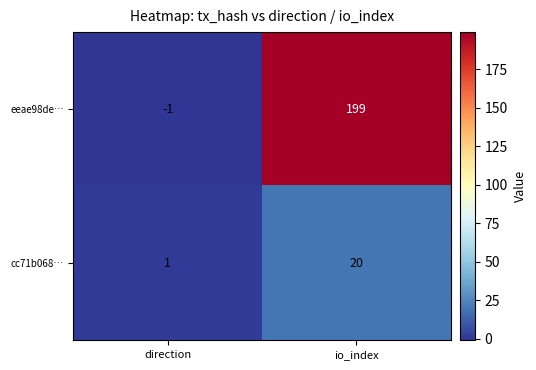

What is the average value of the eeae98de… series?

99